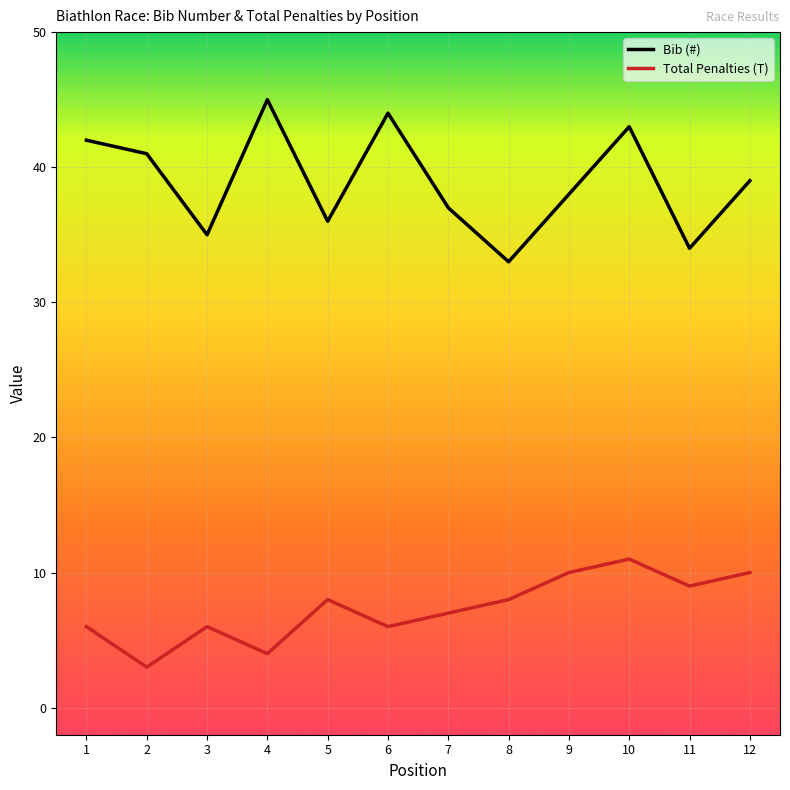

How many lines are shown in the chart?

2